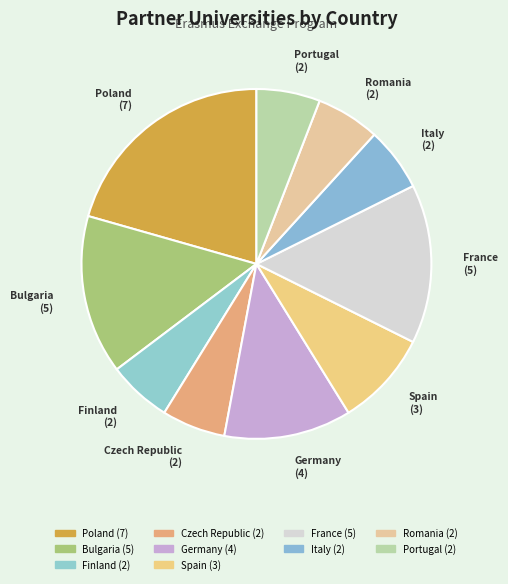

What is the ratio of the value at Czech Republic to the value at Italy?

1.0